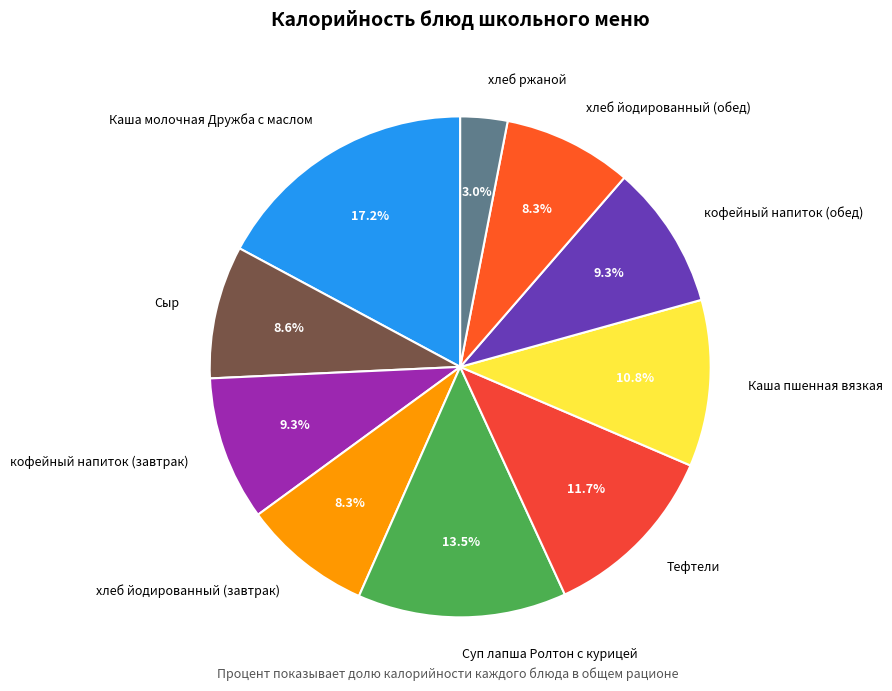

Combined, do хлеб йодированный (завтрак) and хлеб йодированный (обед) account for over 50%?

No